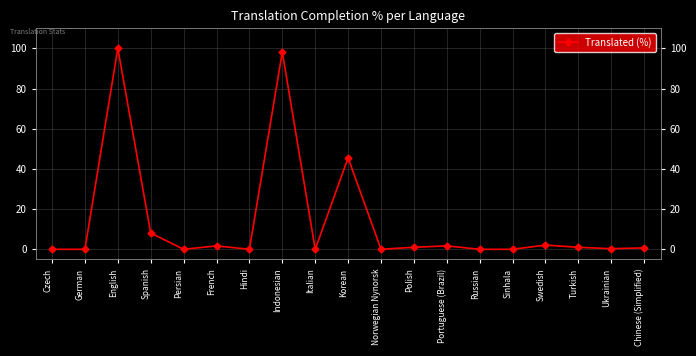

What is the label of the 11th point from the left?

Norwegian Nynorsk